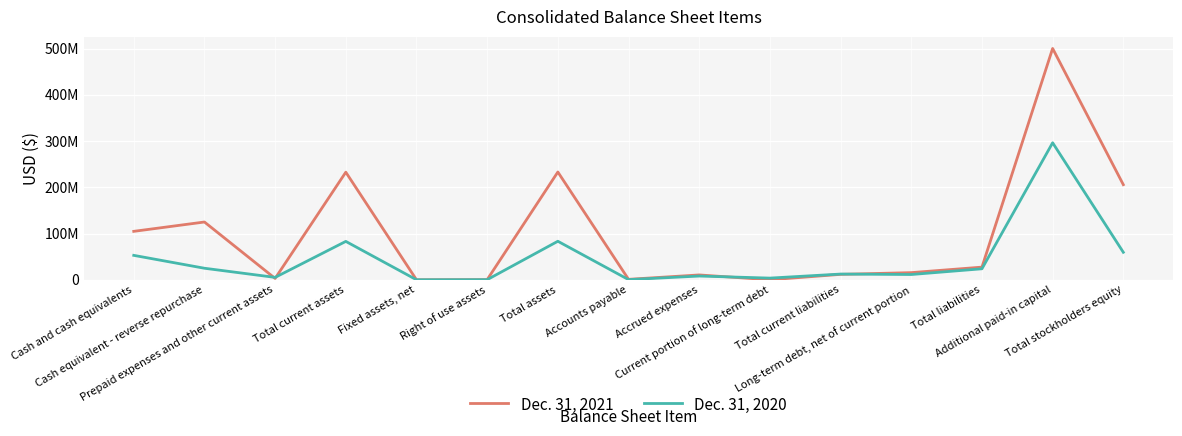

Which category has the highest value in the Dec. 31, 2020 series?

Additional paid-in capital